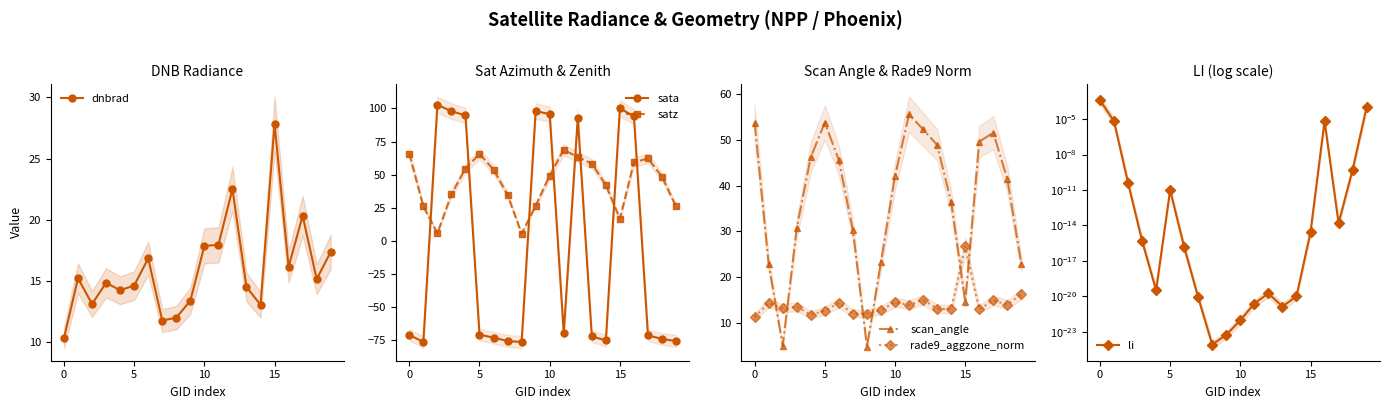

Which has a higher value, 8 or 13?

13